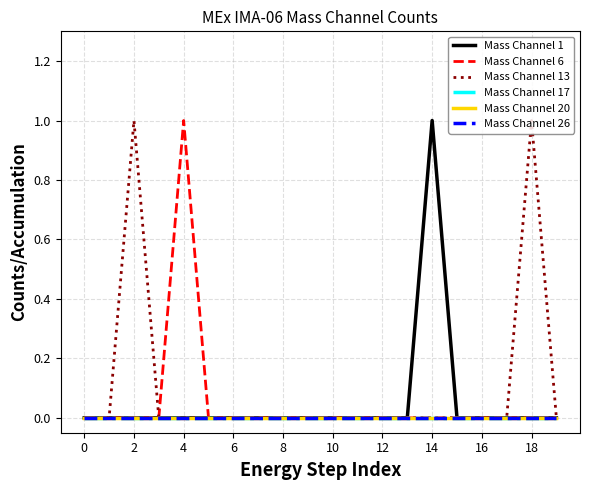

Does the chart have visible grid lines?

Yes